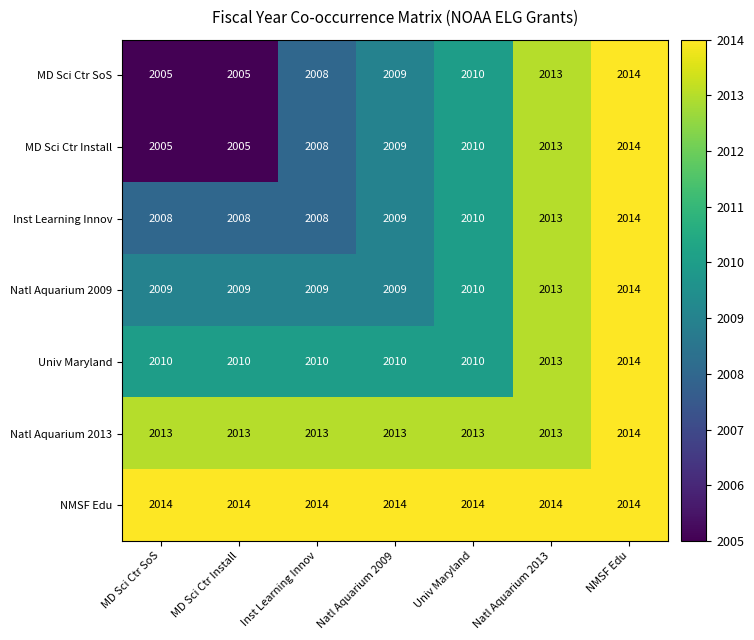

What is the total value across all series at Univ Maryland?

14077